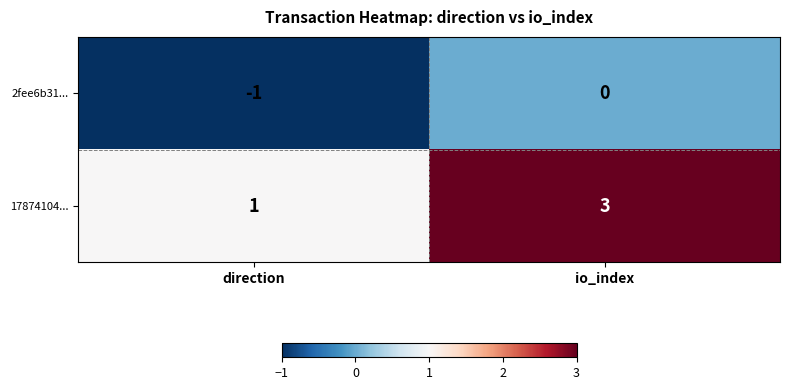

Rank the categories by 2fee6b31... value from highest to lowest.

io_index, direction